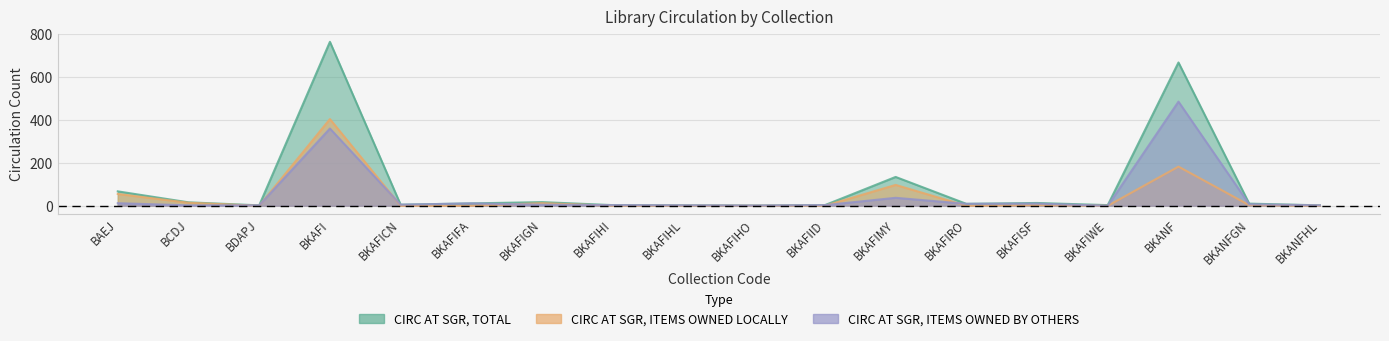

What is the maximum value shown in the chart?

762